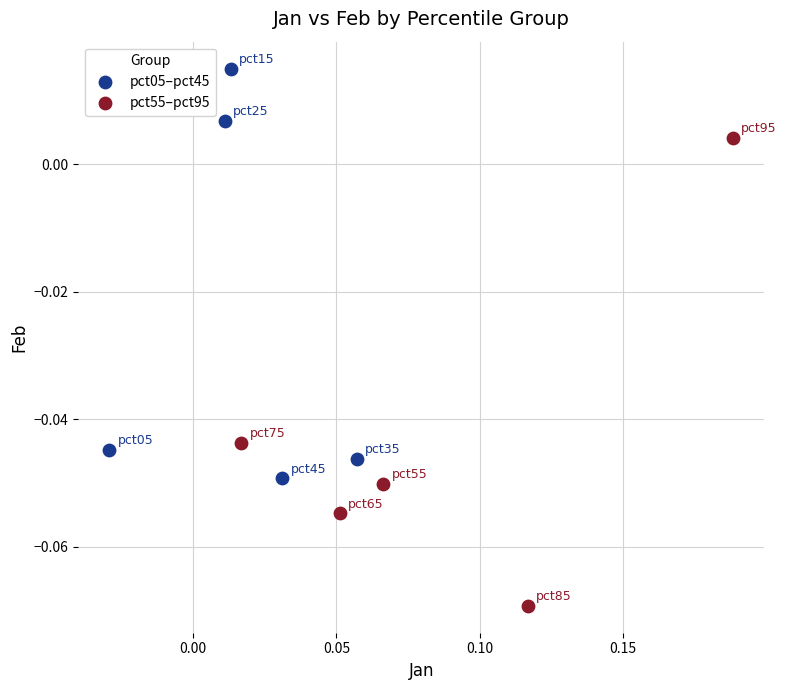

Which series reaches the minimum Y coordinate?

pct55–pct95